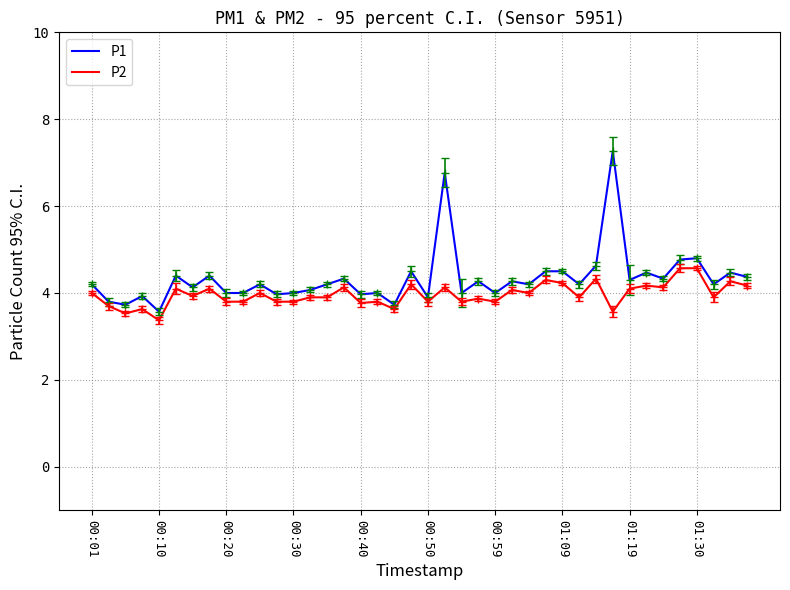

Which series has the largest range (max minus min)?

P1